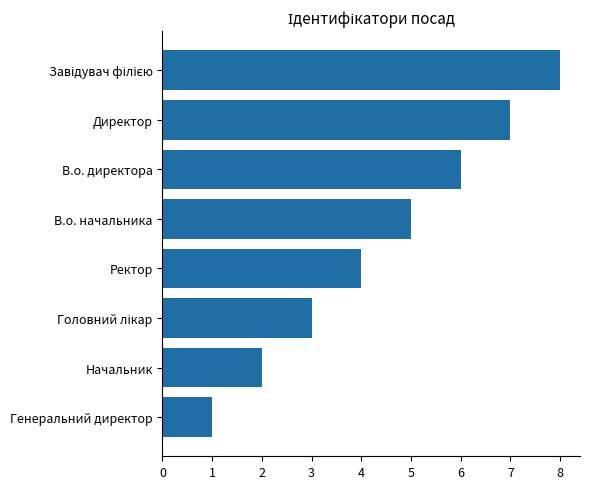

What is the change in value from Ректор to В.о. директора?

+2